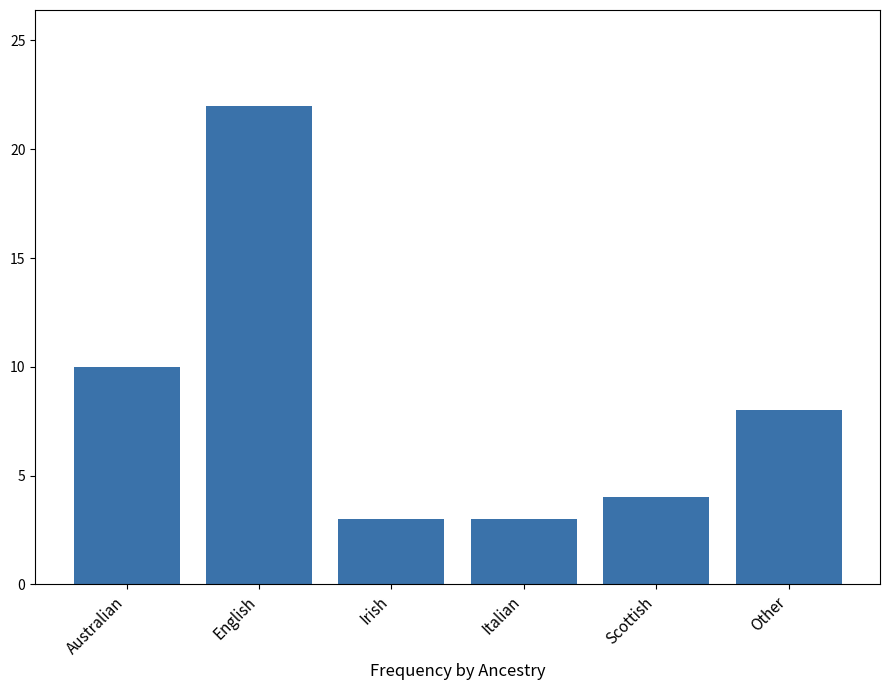

What is the minimum value shown in the chart?

3